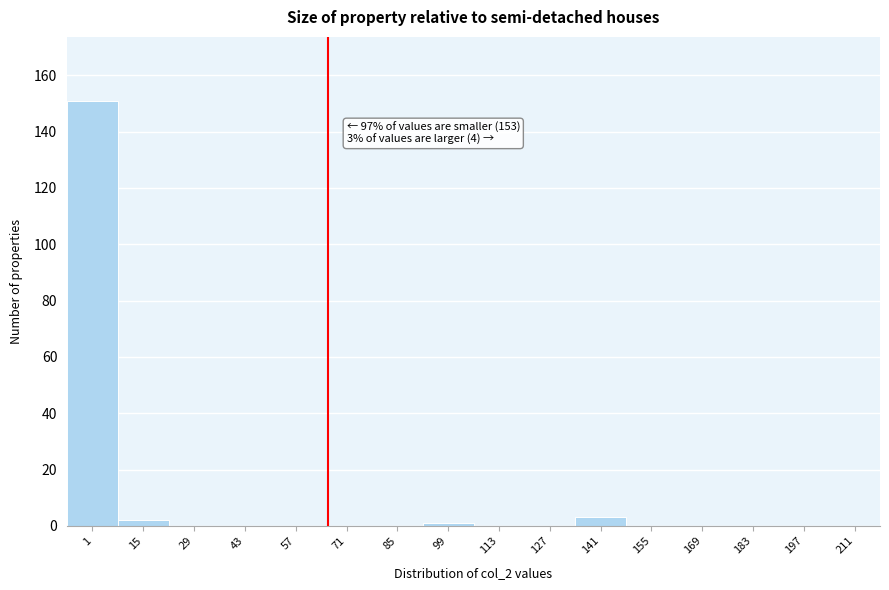

Reading left to right, extract all data points from this chart.

1=151	15=2	29=0	43=0	57=0	71=0	85=0	99=1	113=0	127=0	141=3	155=0	169=0	183=0	197=0	211=0